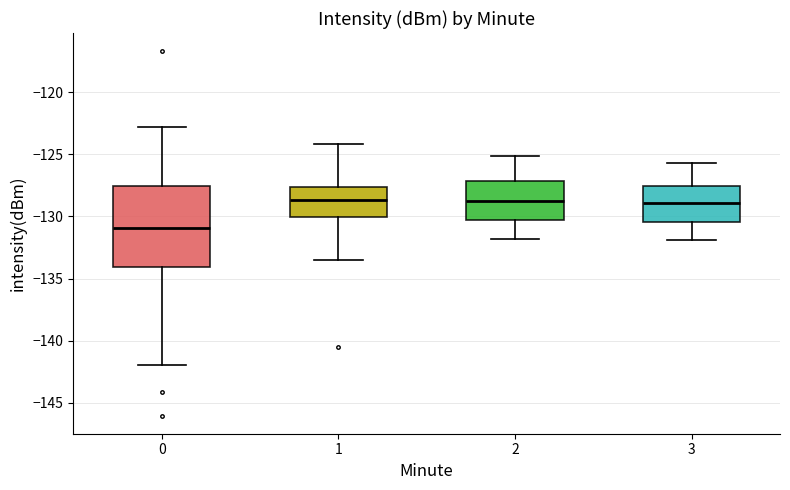

Comparing the boxes themselves (not the whiskers), which one is the tallest?

0